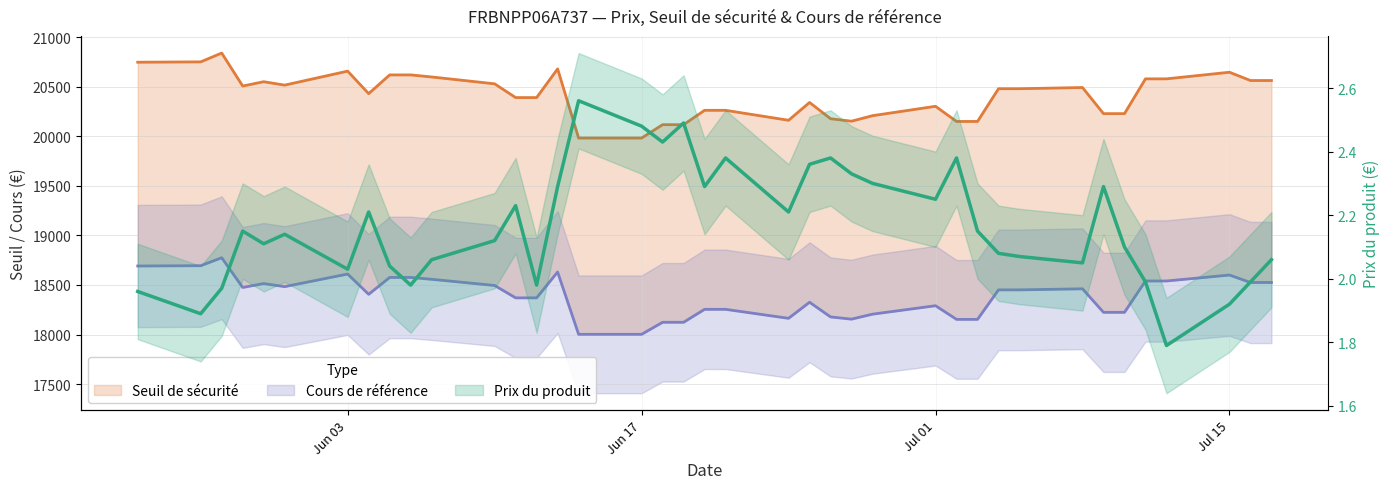

Between 9 and 28, which is larger?

28